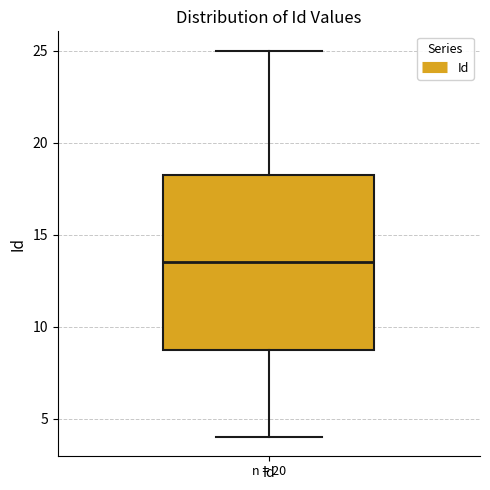

Where is the upper edge of the box for Id on the y-axis? The values are not printed on the chart, so give them approximately, as read against the axis.

18.5